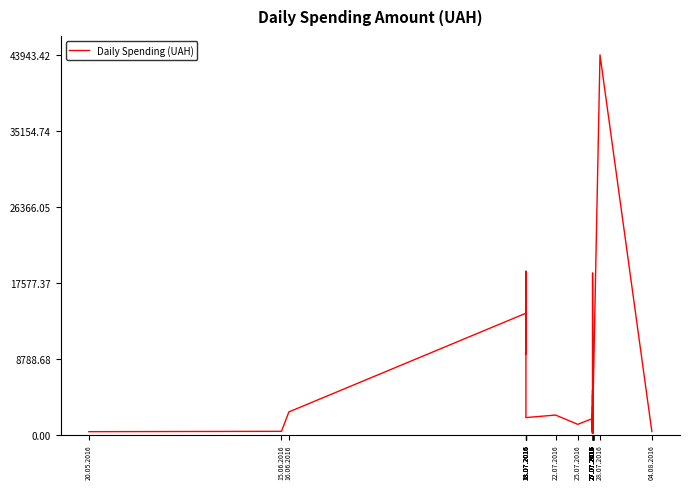

How many lines are shown in the chart?

1